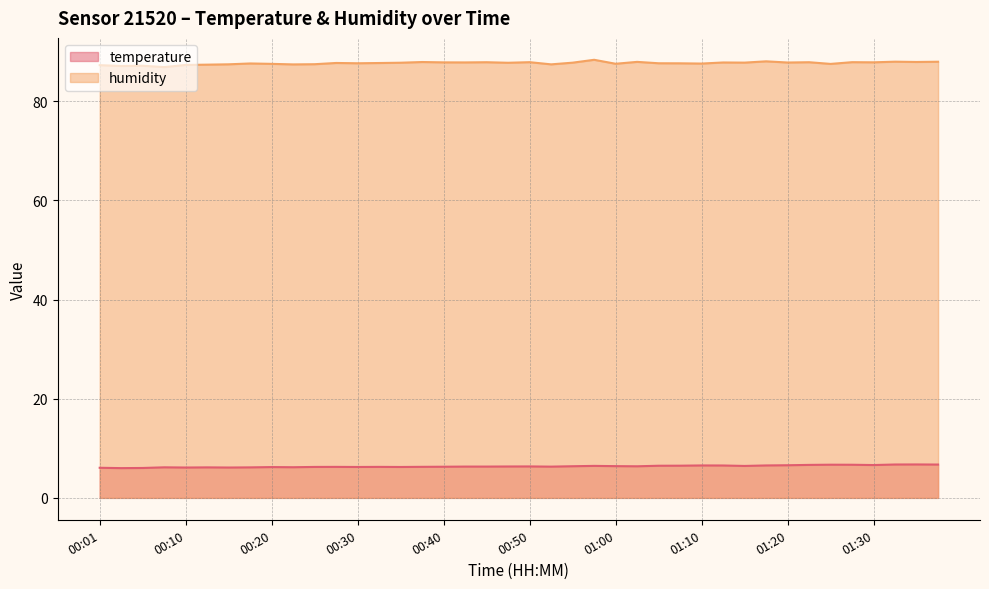

How many values in the humidity series are below 87?

1